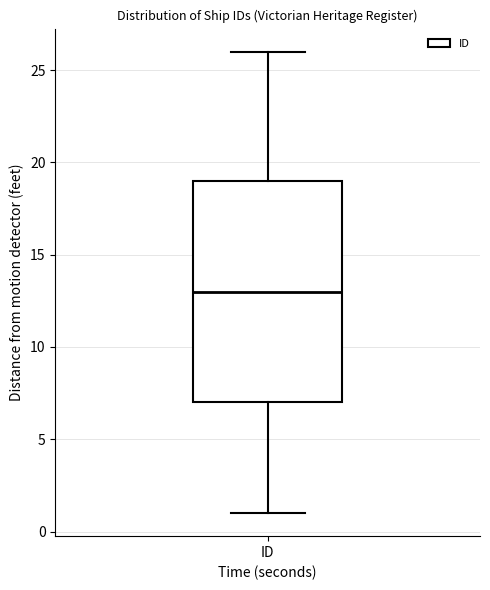

Transcribe this box plot: give where the median line is, the range the box spans, and where the two whiskers end, as read against the y-axis. The values are not printed on the chart, so give them approximately, as read against the axis.

median 13, box 7 to 19, whiskers 1 to 26